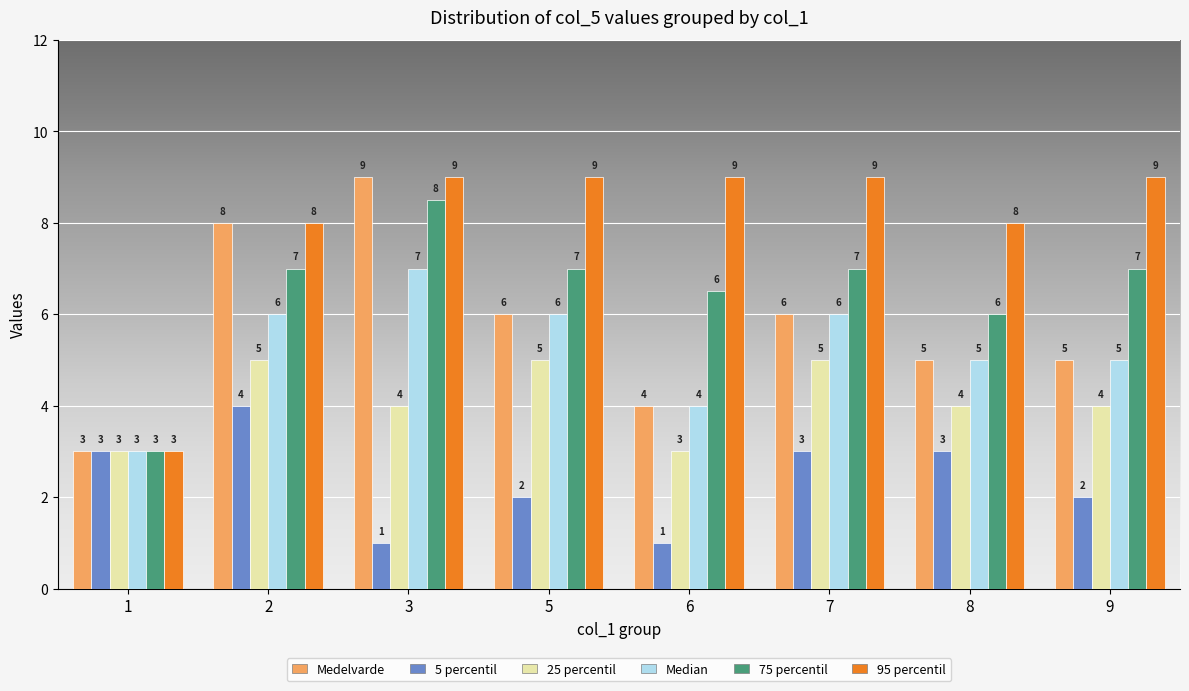

Is the value of 75 percentil at 7 greater than the value of Median at 9?

Yes